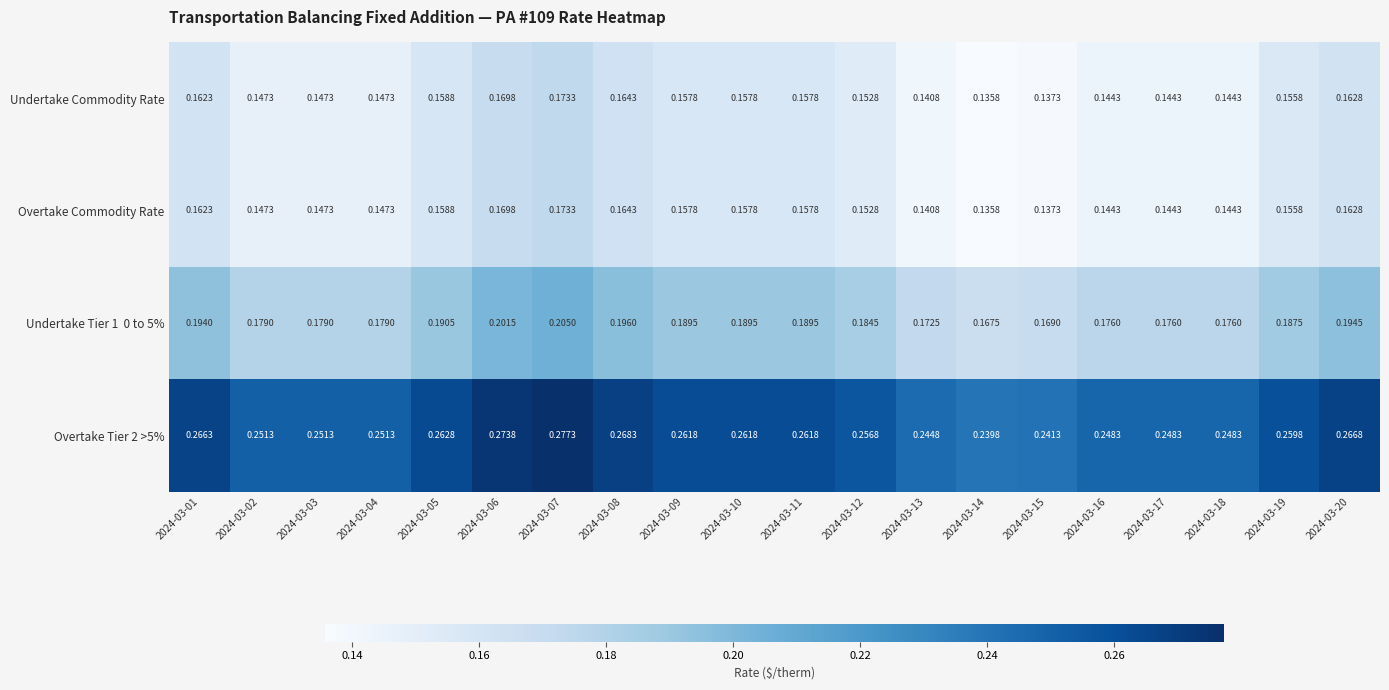

At how many categories does at least one series exceed 0?

20